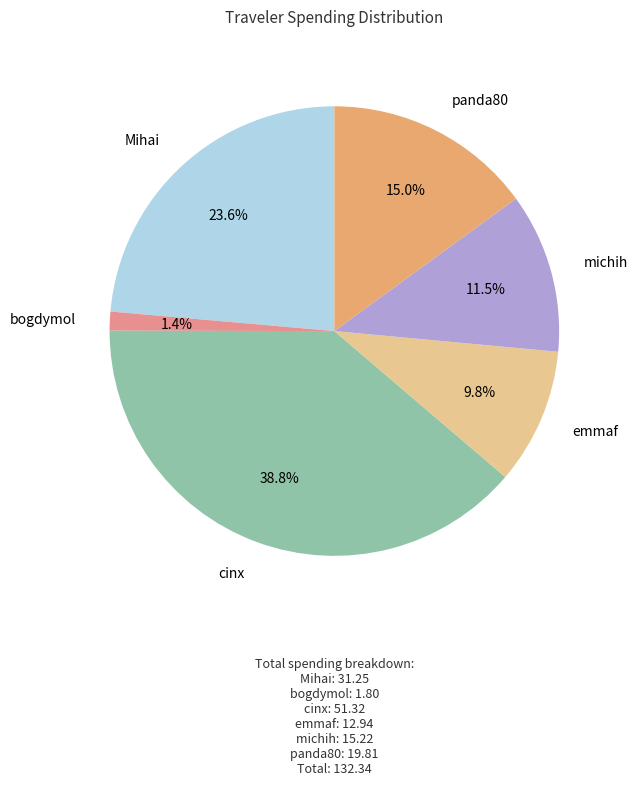

Rank the categories by value from lowest to highest.

bogdymol, emmaf, michih, panda80, Mihai, cinx